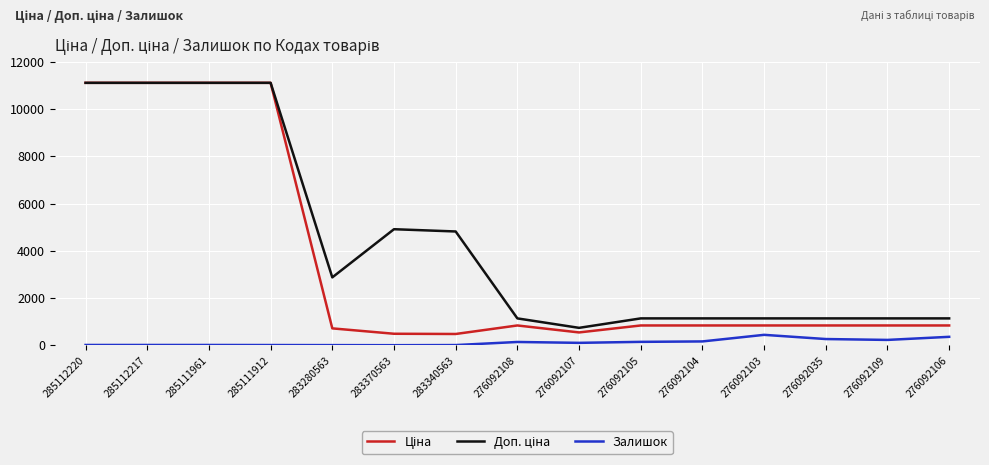

What is the difference between the highest and lowest values at 276092035?

874.1